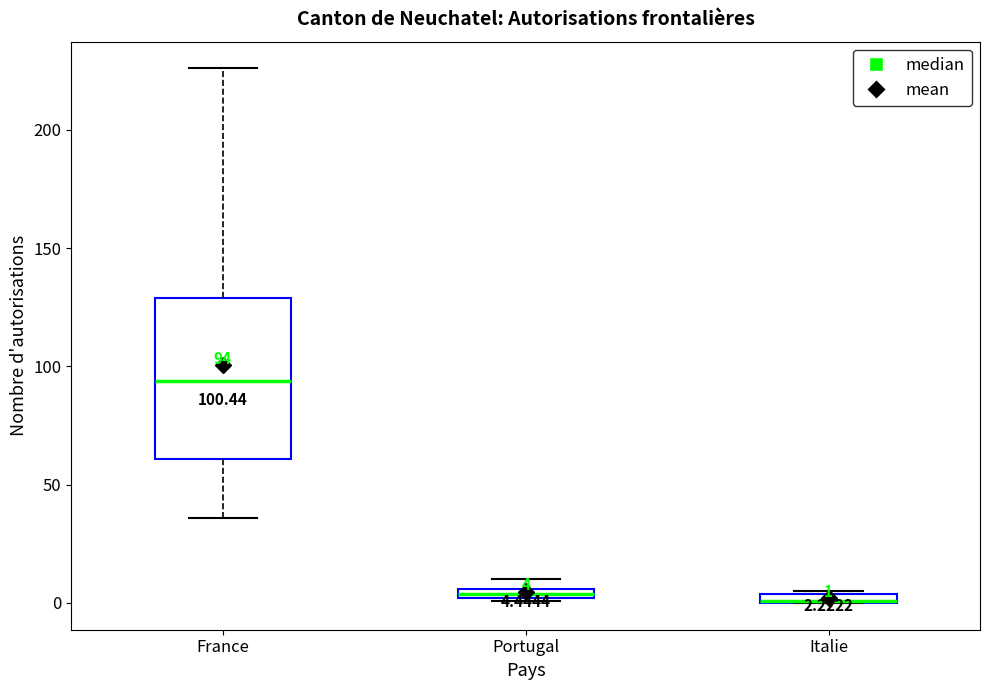

Comparing the boxes themselves (not the whiskers), which one is the tallest?

France